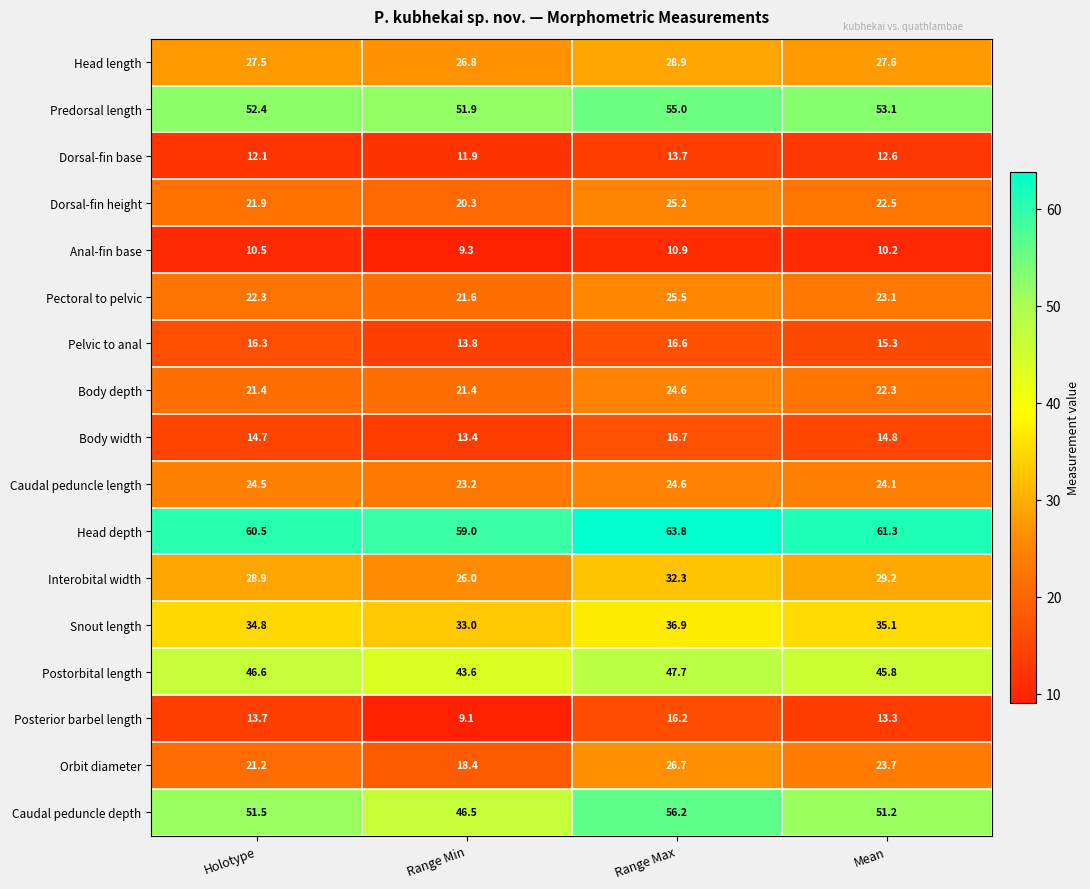

List the labels in order of Dorsal-fin base value, largest first.

Range Max, Mean, Holotype, Range Min